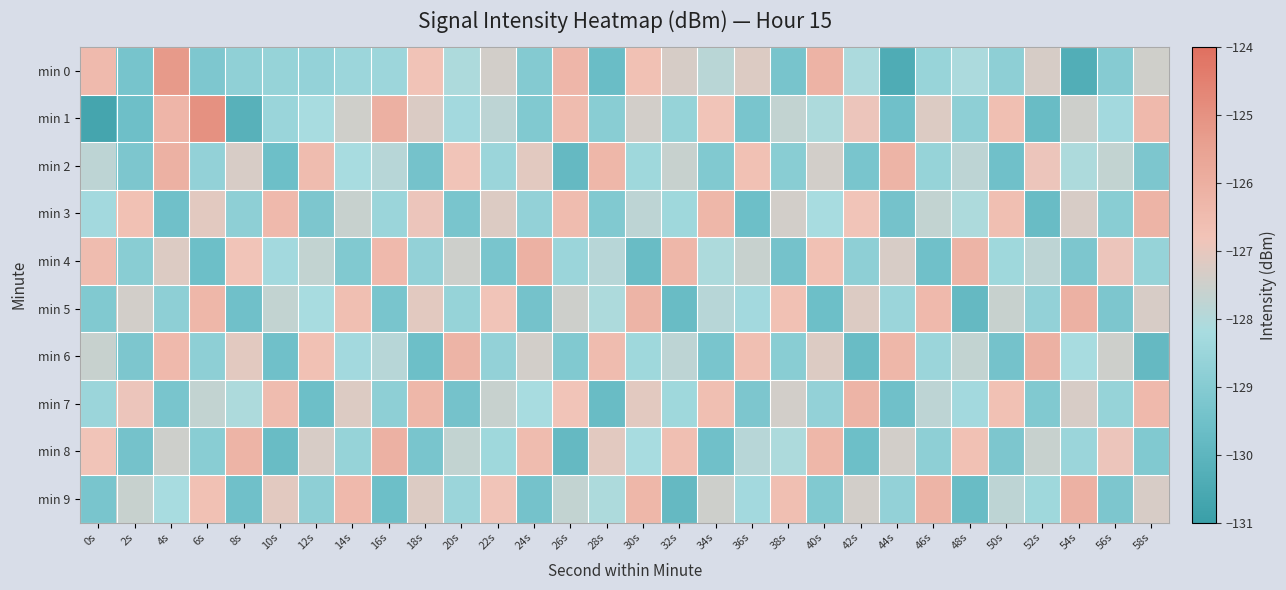

At which category is the sum across all series the highest?

4s